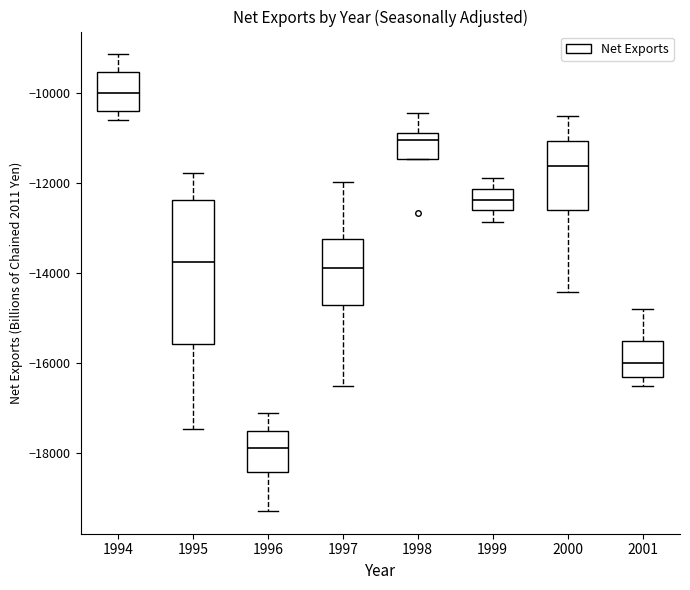

Comparing the boxes themselves (not the whiskers), which one is the tallest?

1995